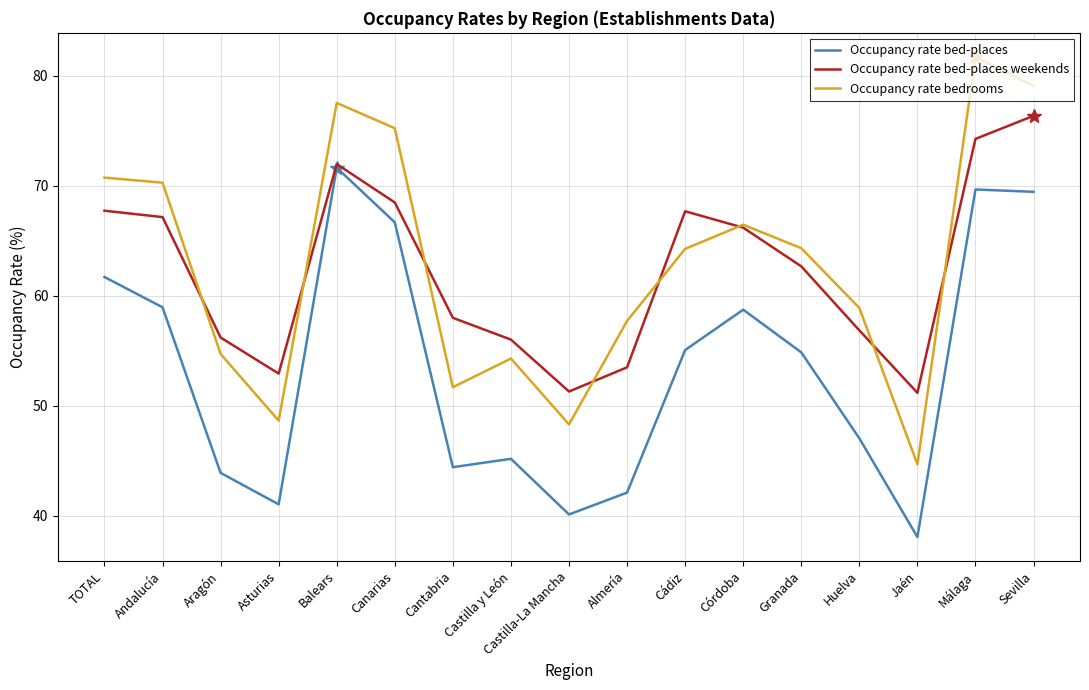

What is the minimum value for Occupancy rate bedrooms?

44.7